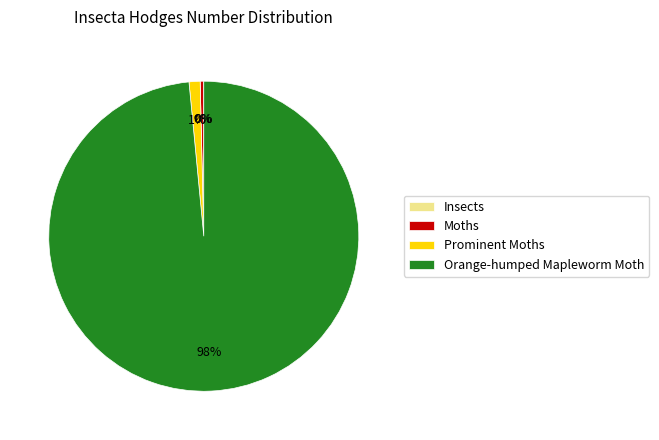

The Prominent Moths slice represents 11% of the pie. True or false?

False